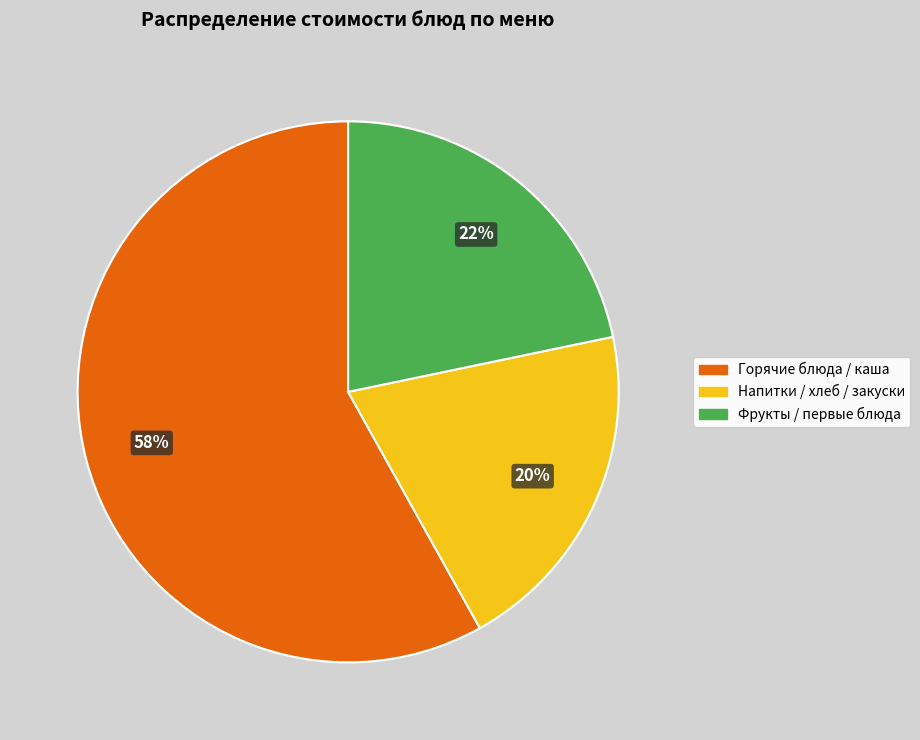

How many segments does this pie chart have?

3